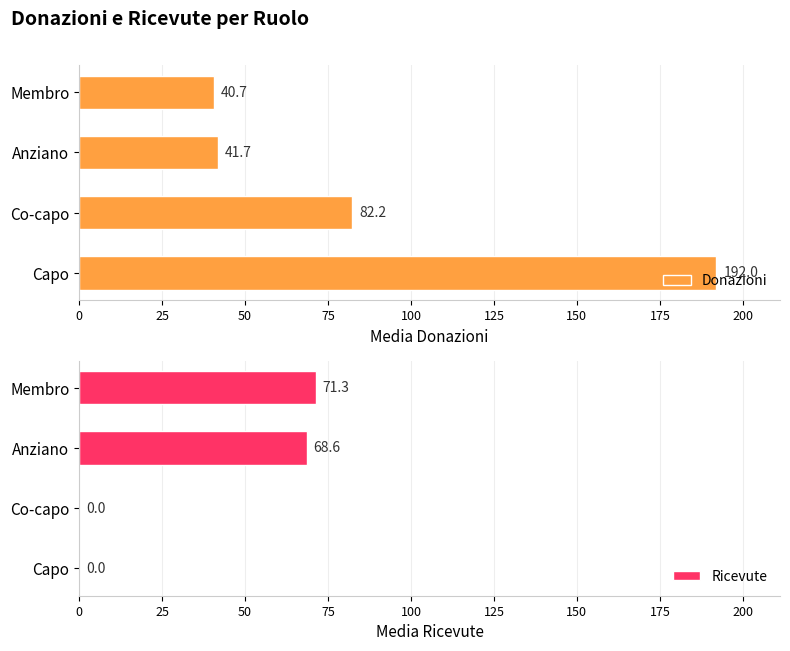

What is the difference between the Donazioni values at Co-capo and Membro?

41.5